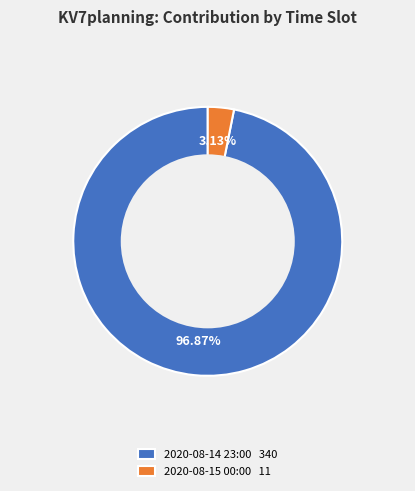

Between 2020-08-15 00:00 and 2020-08-14 23:00, which is larger?

2020-08-14 23:00